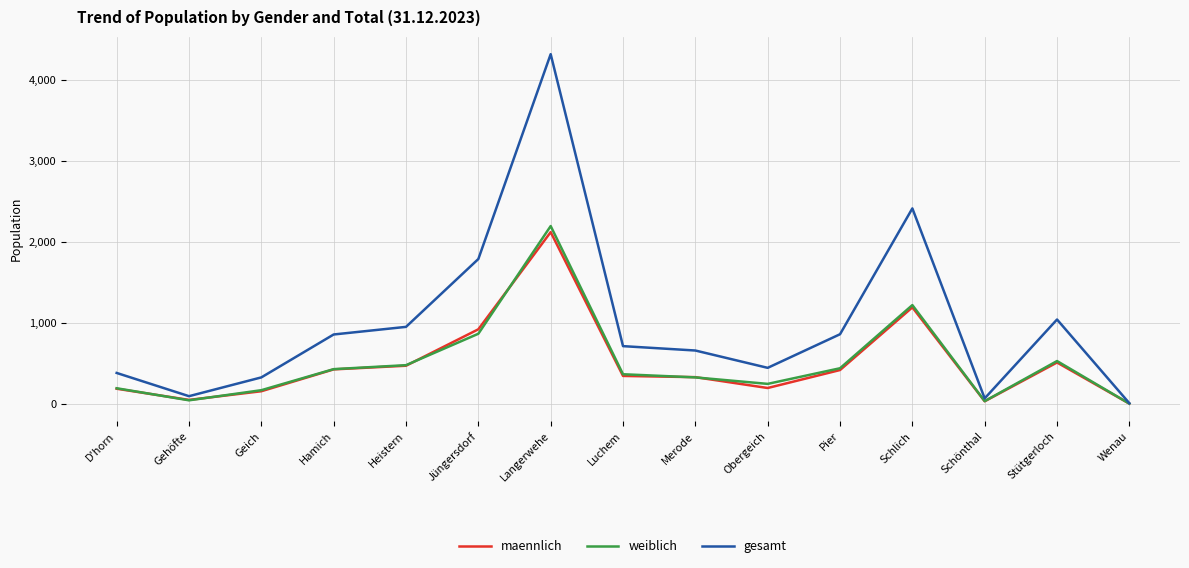

True or false: maennlich and weiblich cross at least once.

True